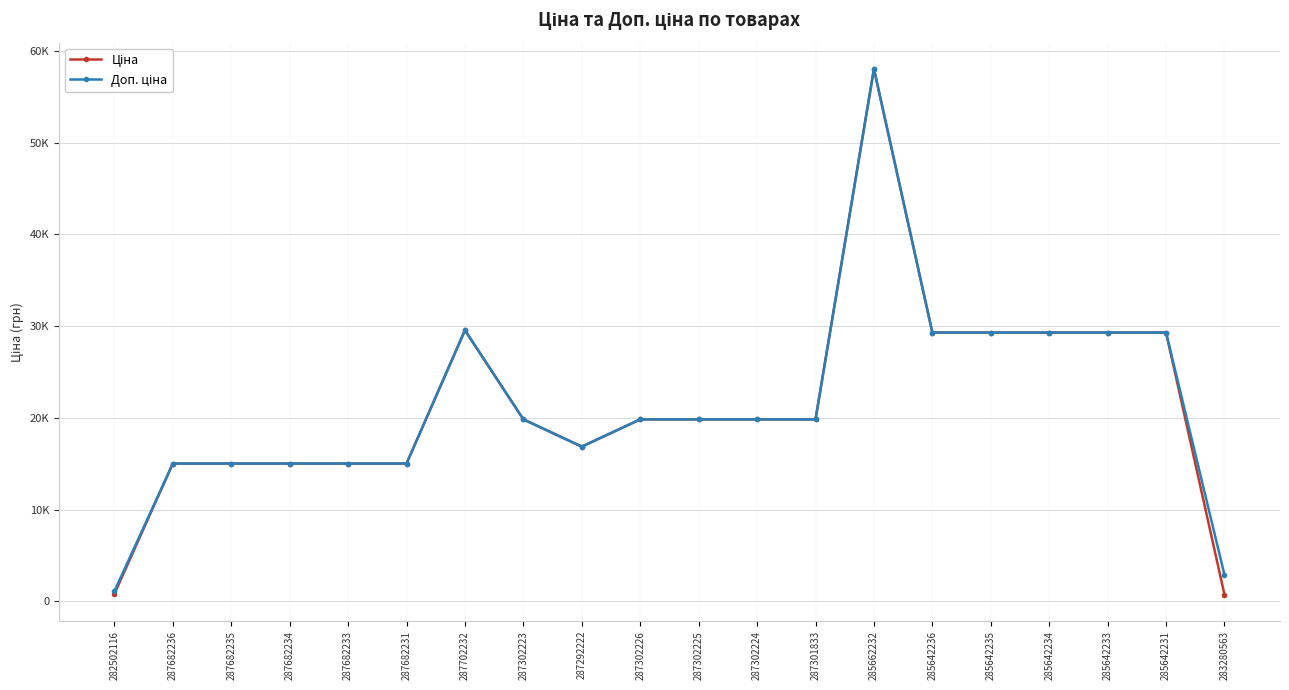

What is the lowest value of the Доп. ціна series?

1101.8